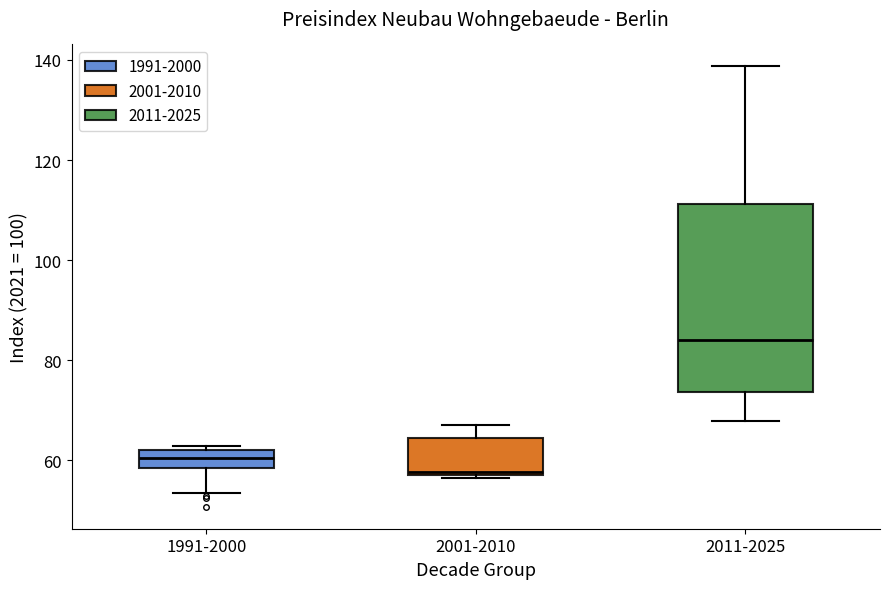

Reading left to right, transcribe this box plot: for each box, give where its median line is, the range the box spans, and where its two whiskers end, as read against the y-axis. The values are not printed on the chart, so give them approximately, as read against the axis.

1991-2000: median 60, box 58 to 62, whiskers 54 to 62 (just above the box's upper edge)
2001-2010: median 58, box 58 to 64, whiskers 56 to 68
2011-2025: median 84, box 74 to 112, whiskers 68 to 138